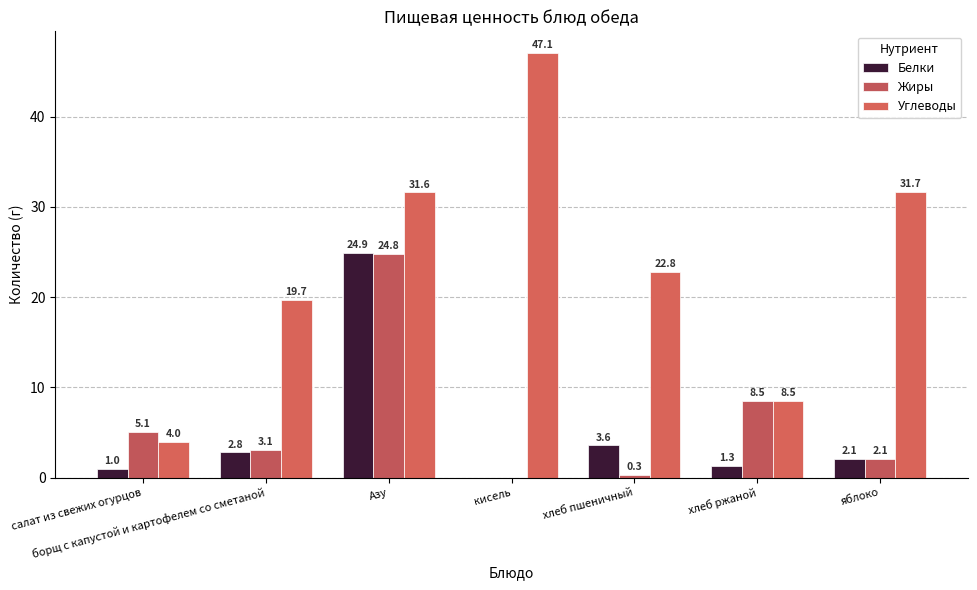

What is the minimum value for Углеводы?

4.0